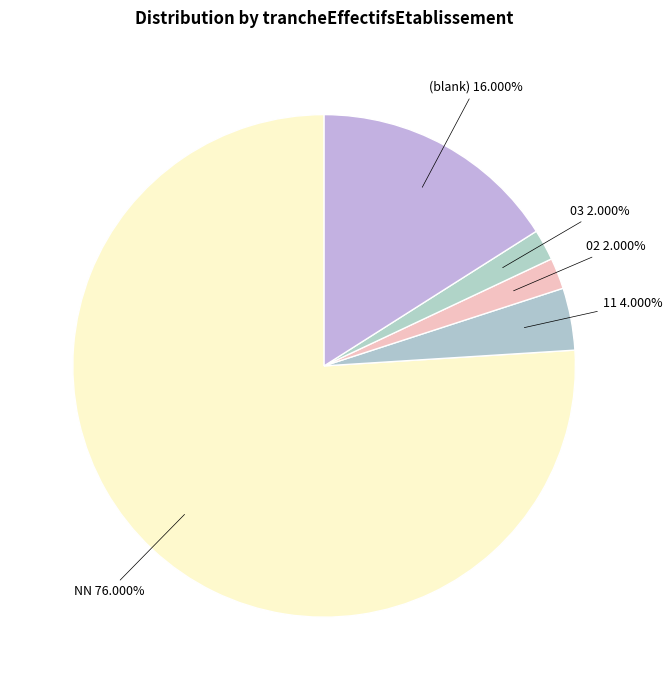

Count the number of slices in the pie.

5